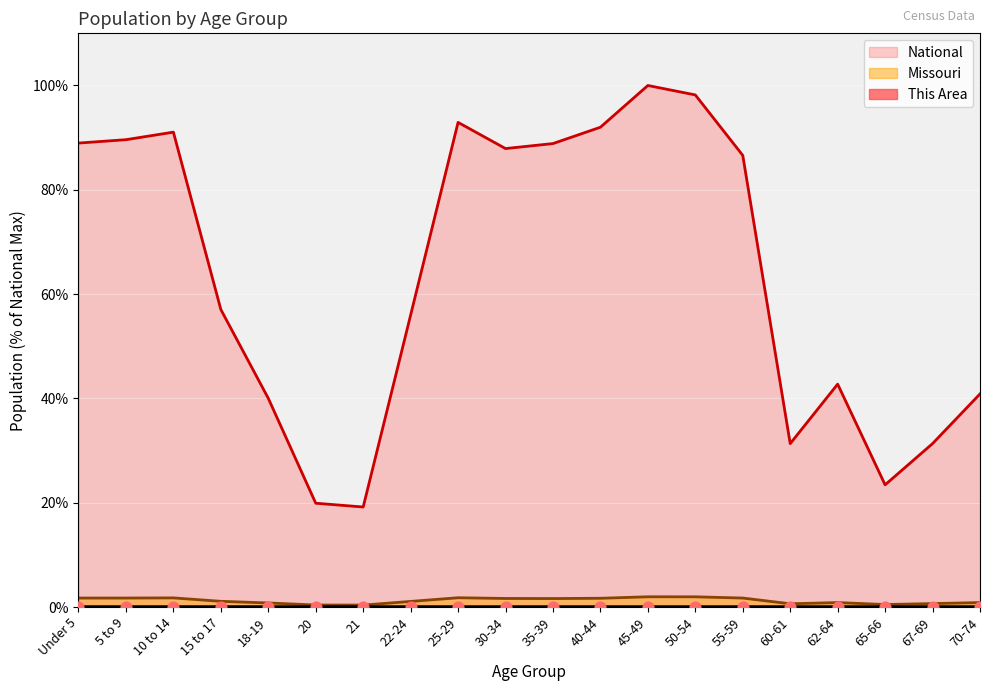

At how many categories does at least one series exceed 84?

10